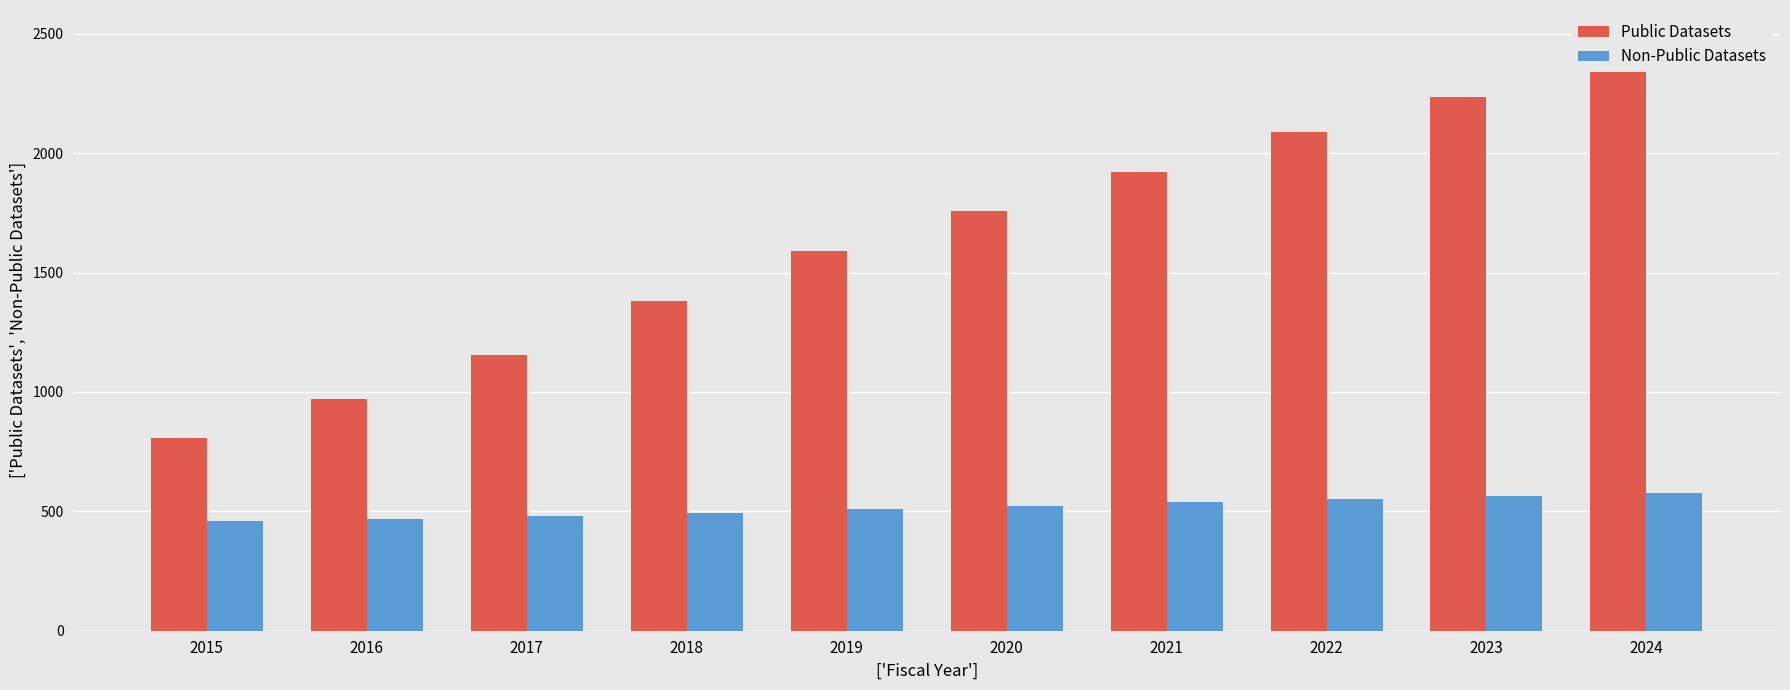

What is the approximate value of Non-Public Datasets at 2016, to the nearest 10?

470